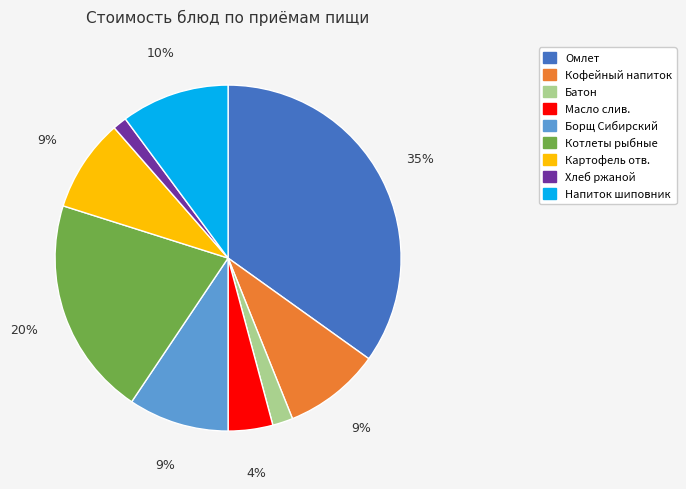

Is there a majority slice in this chart?

No